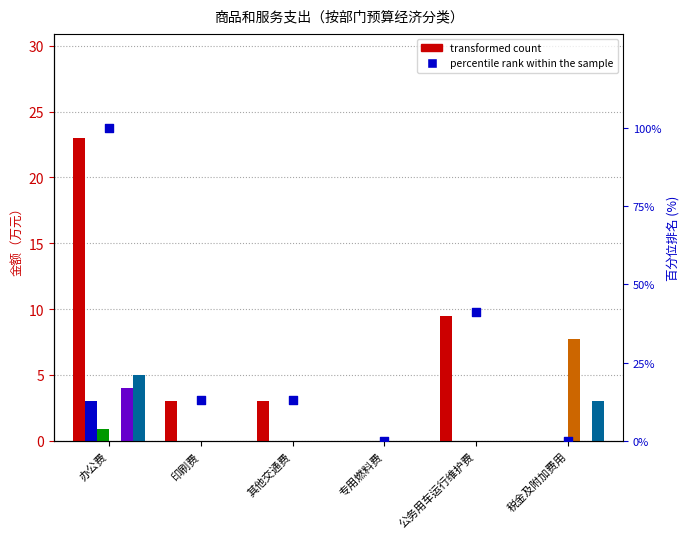

At how many categories does at least one series exceed 8?

2